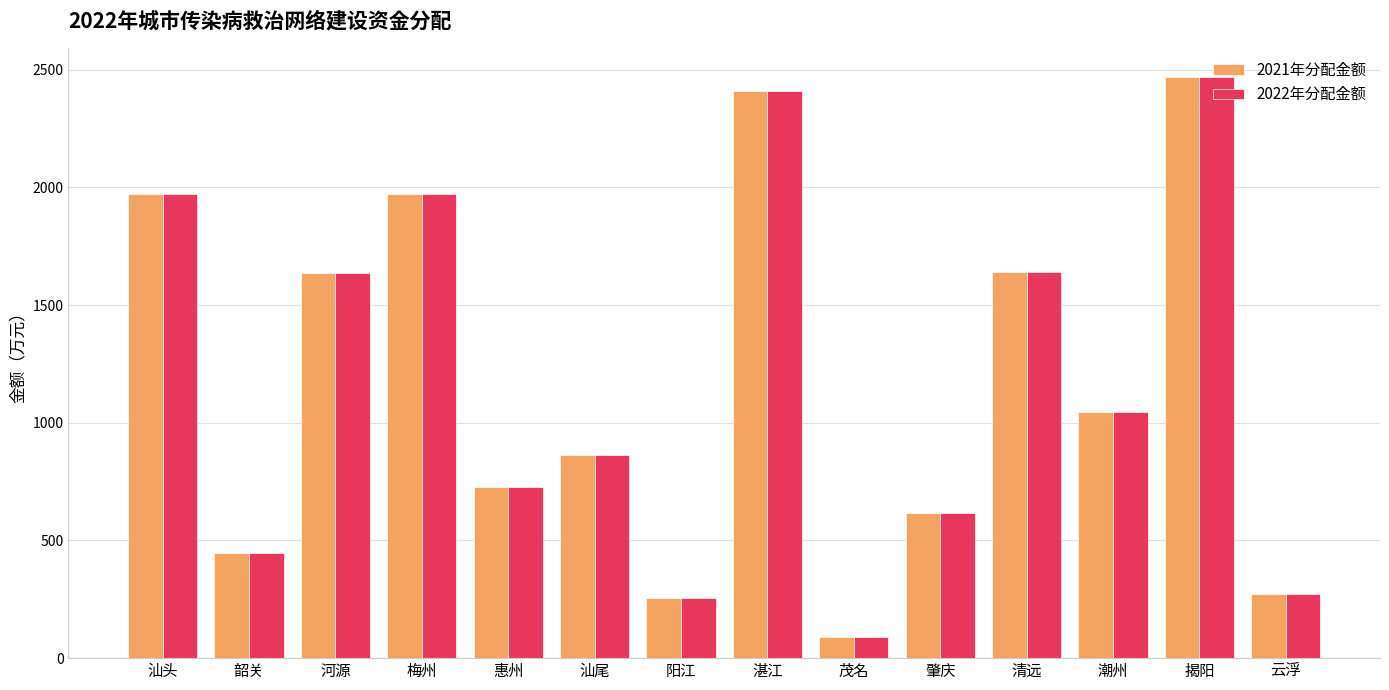

What is the label of the 1st bar from the right?

云浮